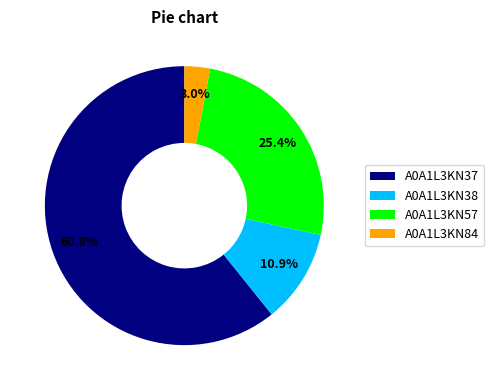

Which category has the biggest portion of the pie?

A0A1L3KN37